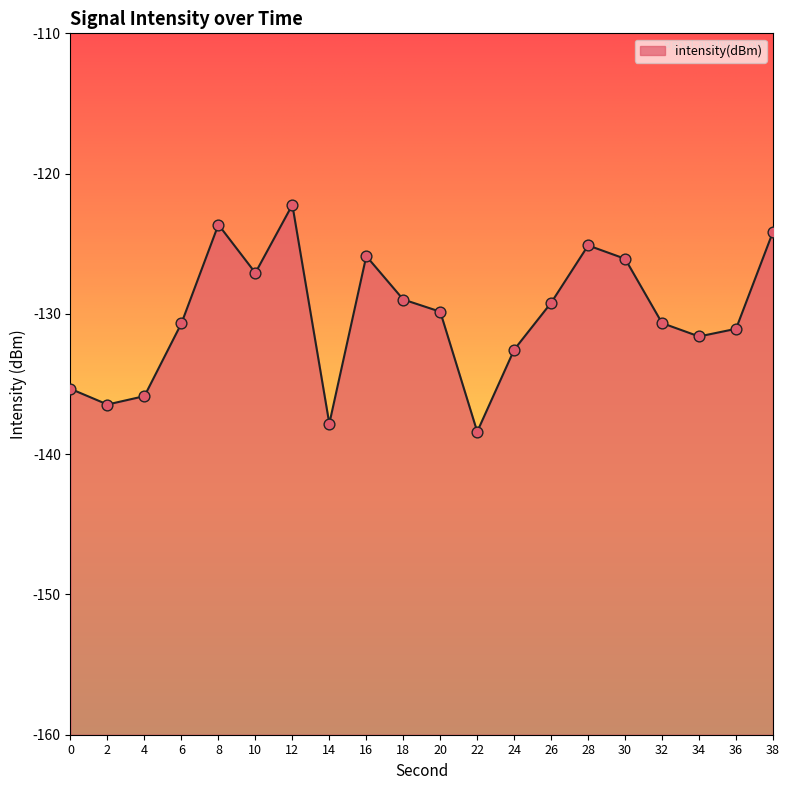

What is the change in value from 2 to 6?

+5.8